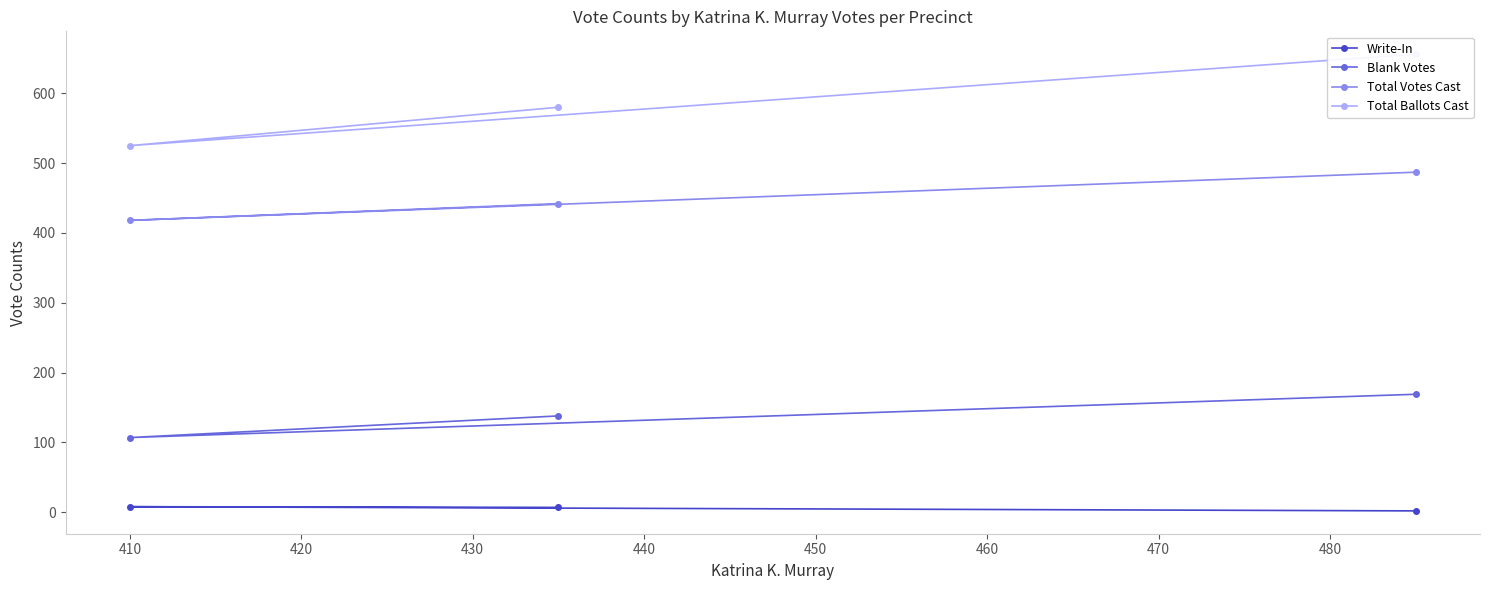

How many values in the Write-In series are below 7?

1